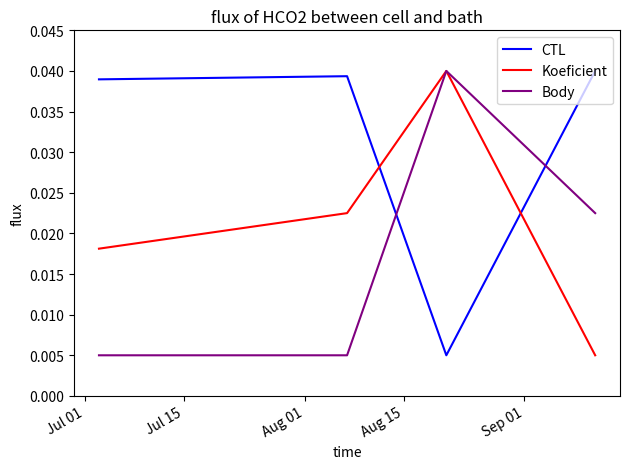

After their last crossing, which series has the higher values: CTL or Koeficient?

CTL